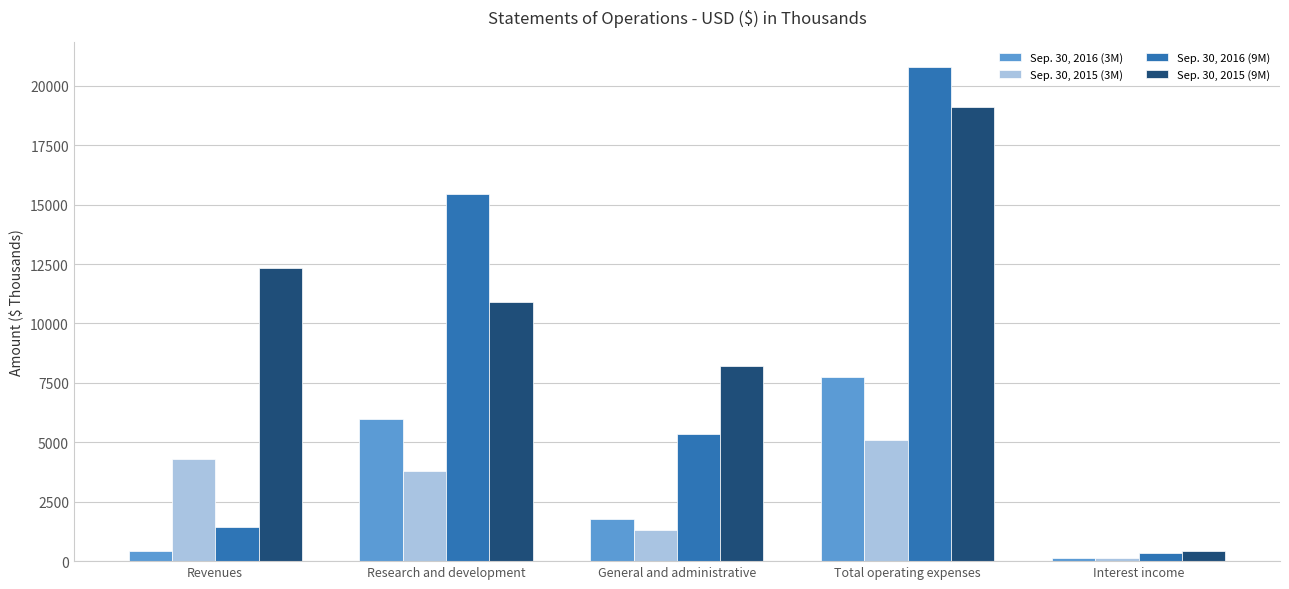

How many data points does each series have?

5